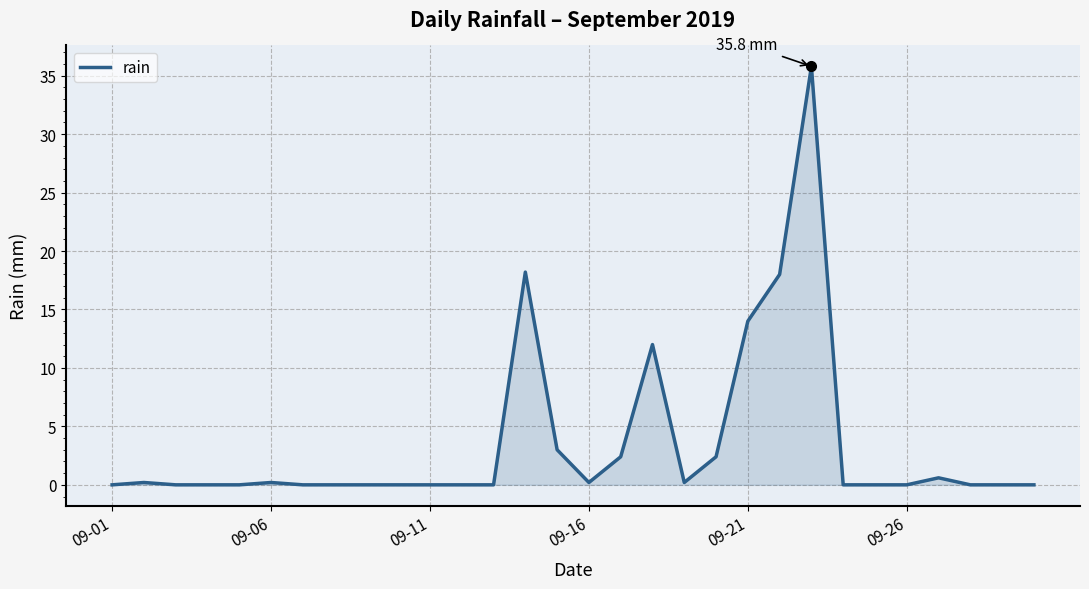

What is the greatest value displayed?

35.8